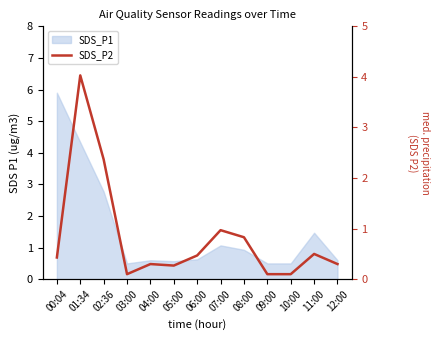

Where is the data nearest to the value 2?

02:36